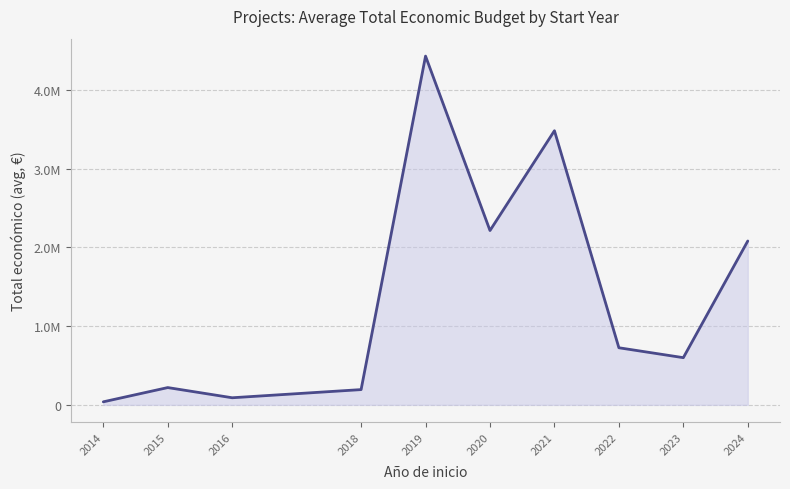

What is the minimum value shown in the chart?

38400.0